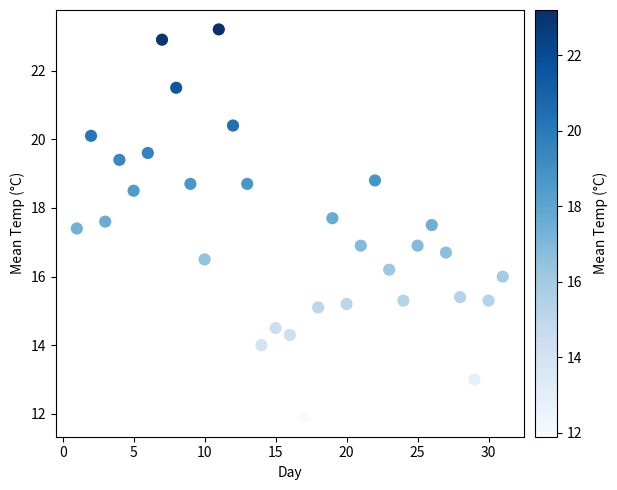

What is the range of Y values (max minus min)?

11.3